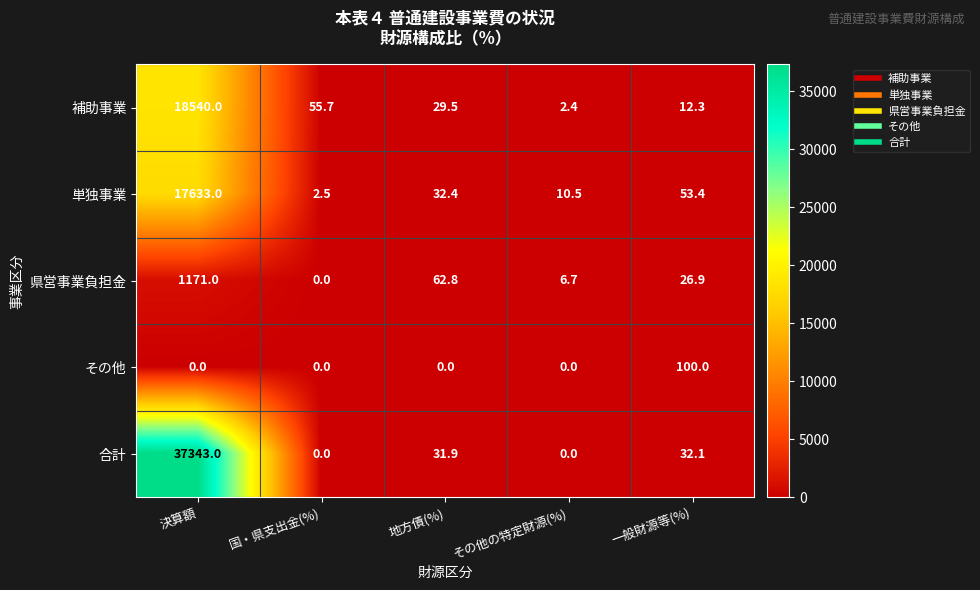

Which series changed the most between 国・県支出金(%) and 一般財源等(%)?

その他